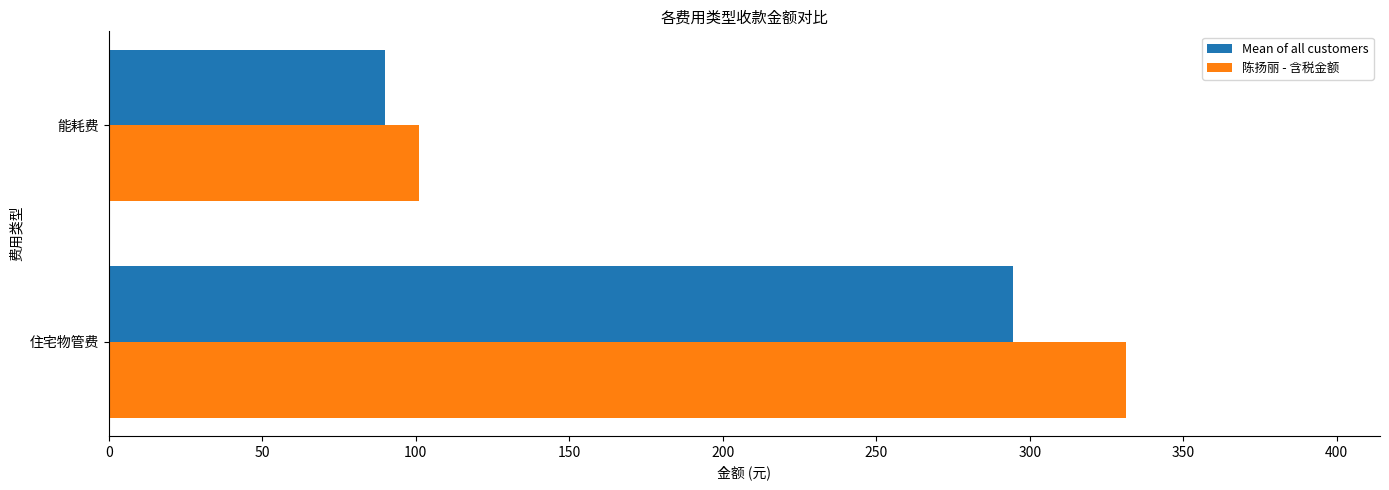

True or false: 陈扬丽 - 含税金额 has a value of 140.7 at 能耗费.

False